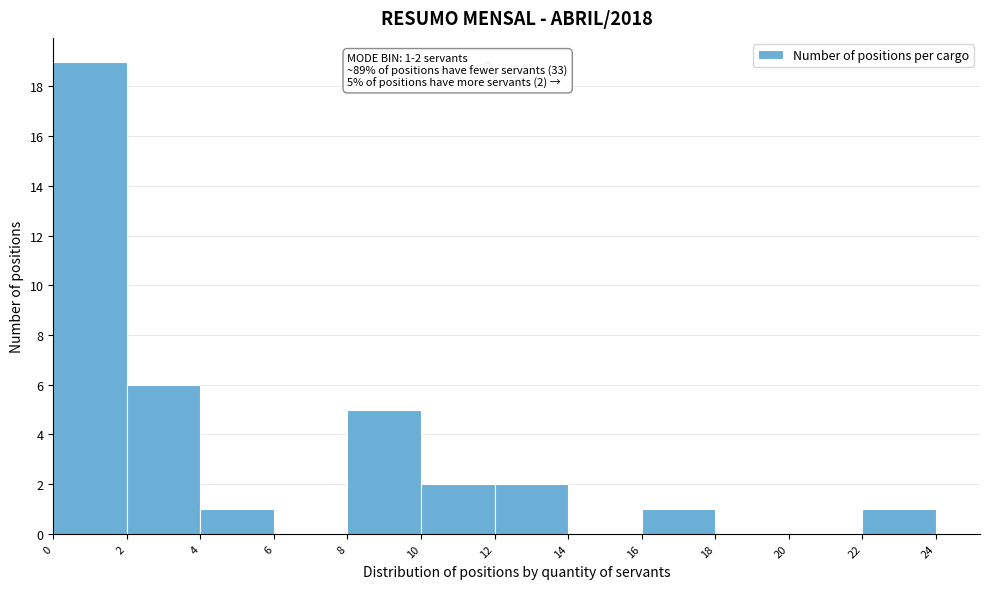

Over which range of the x-axis is the bar tallest?

0 to 2